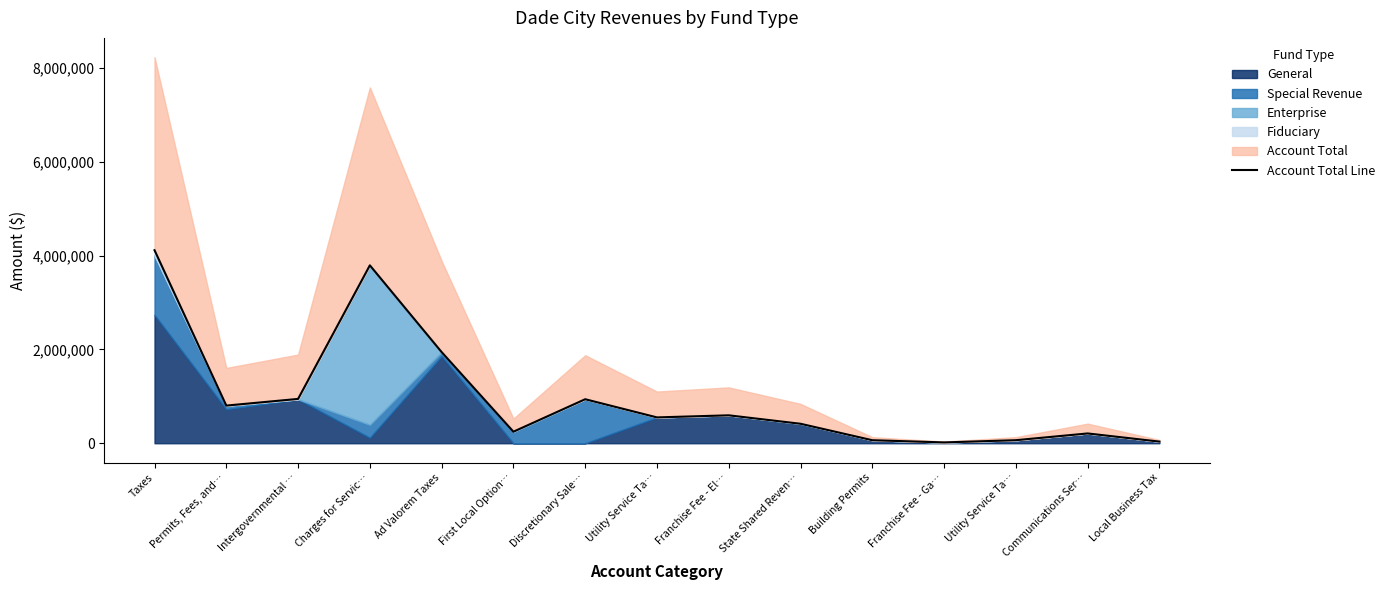

What is the change in value from Utility Service Ta… to Communications Ser…?

-342064